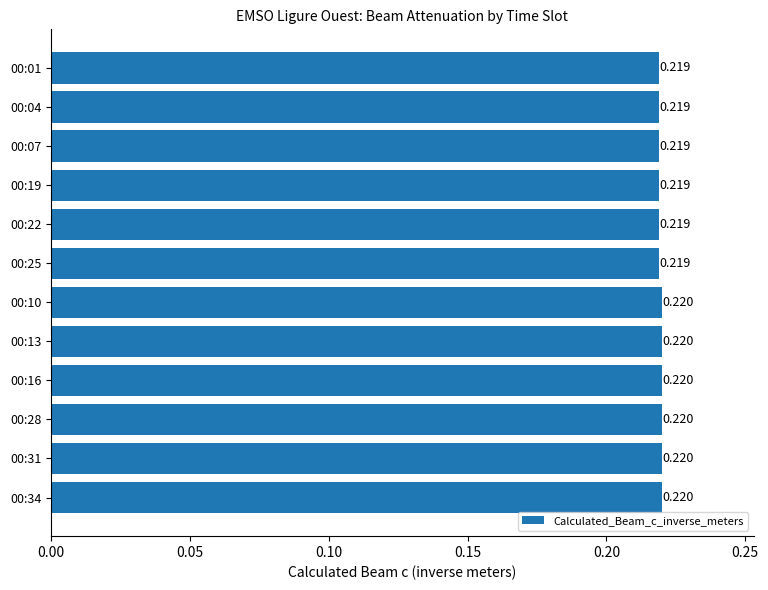

How many data points does each series have?

12